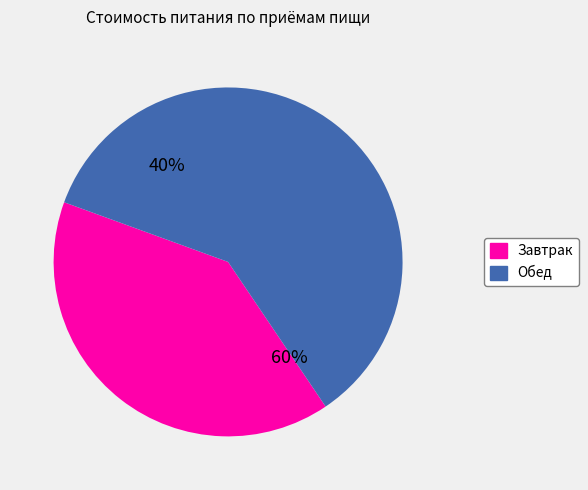

To the nearest percent, what portion does Обед represent?

60%